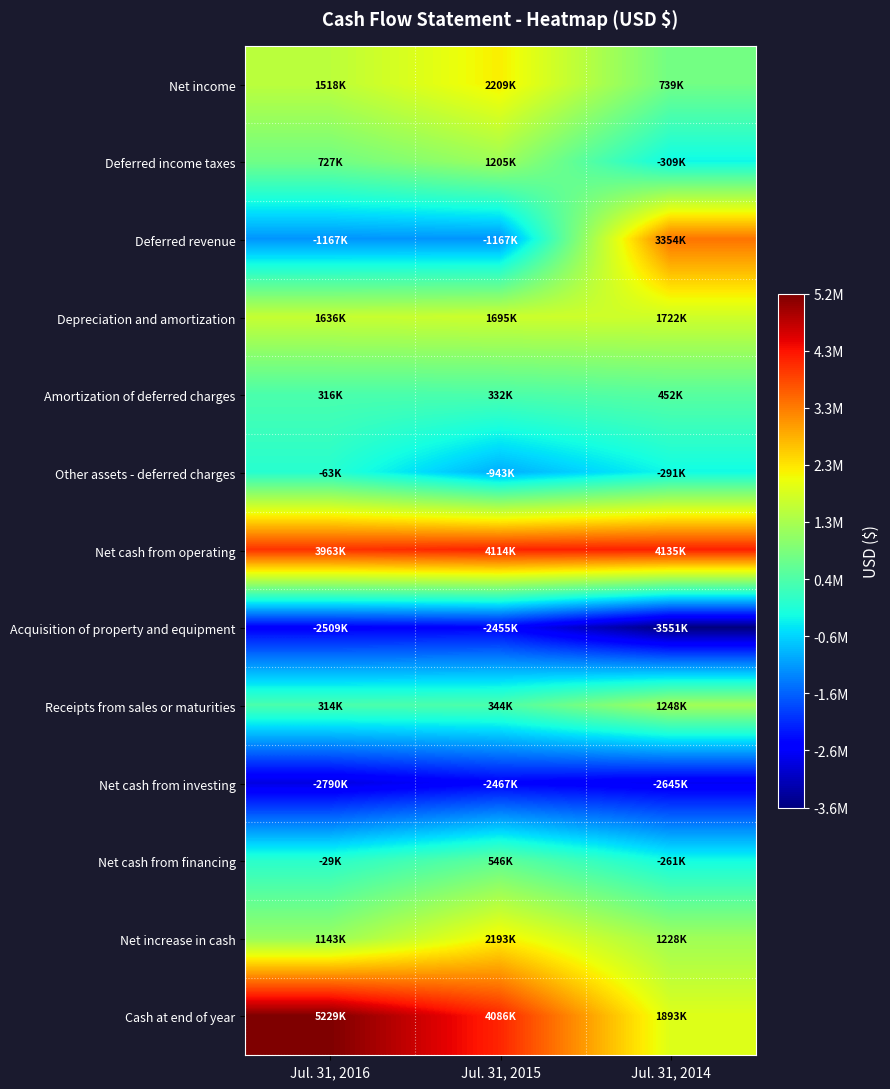

Rank the series at Jul. 31, 2016 from lowest to highest value.

Net cash from investing, Acquisition of property and equipment, Deferred revenue, Other assets - deferred charges, Net cash from financing, Receipts from sales or maturities, Amortization of deferred charges, Deferred income taxes, Net increase in cash, Net income, Depreciation and amortization, Net cash from operating, Cash at end of year